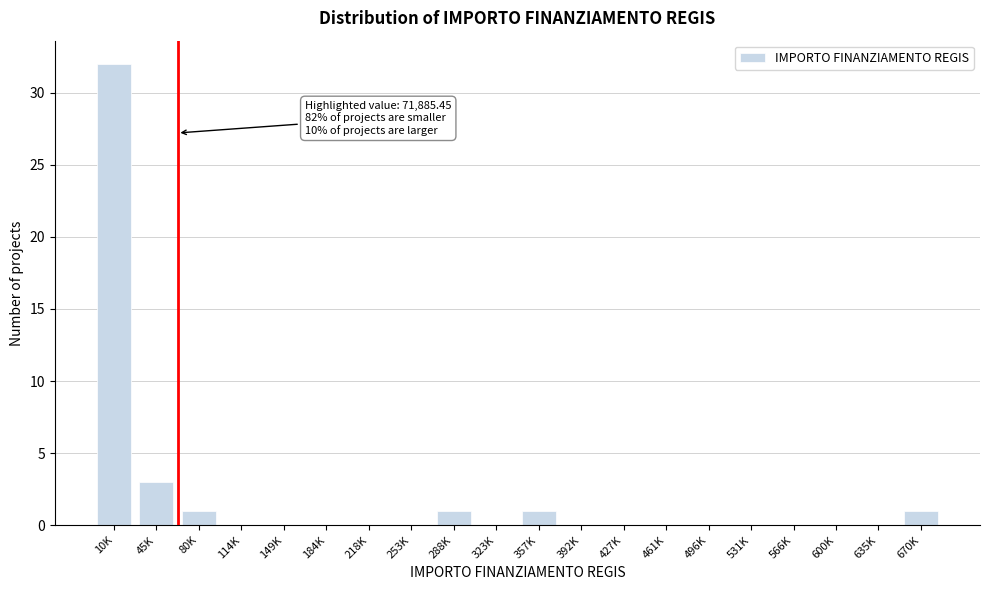

Reading left to right, extract all data points from this chart.

10K=32	45K=3	80K=1	114K=0	149K=0	184K=0	218K=0	253K=0	288K=1	323K=0	357K=1	392K=0	427K=0	461K=0	496K=0	531K=0	566K=0	600K=0	635K=0	670K=1